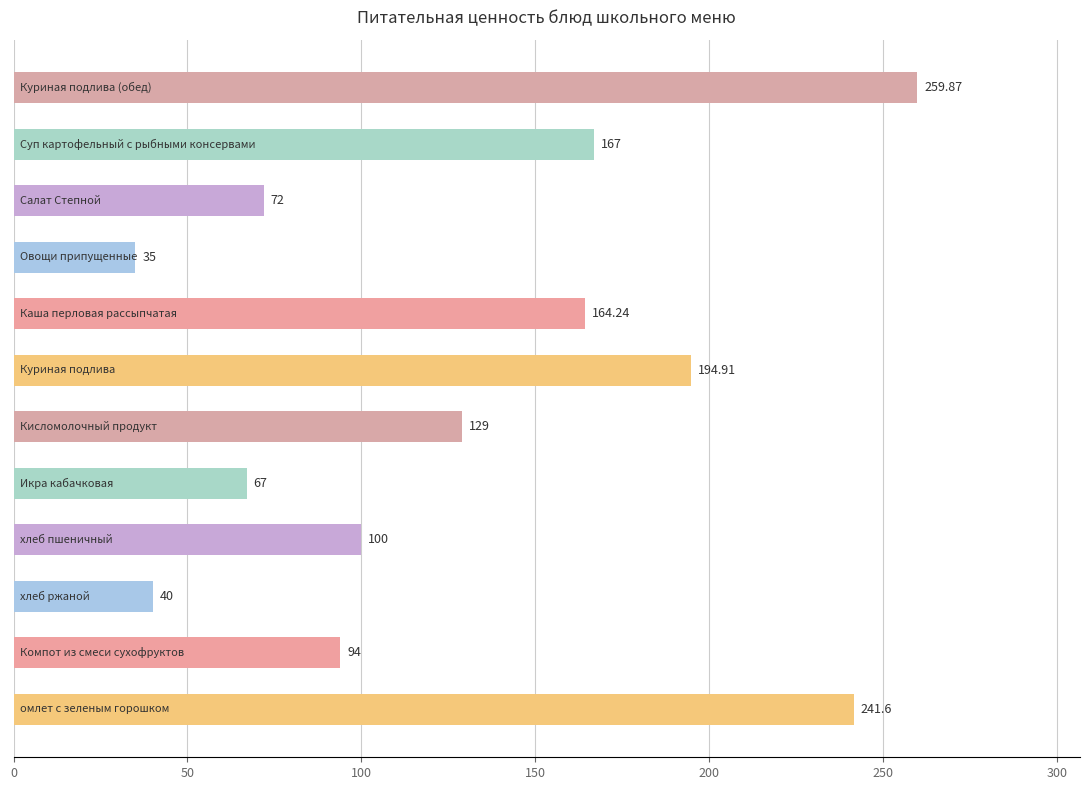

What is the average value?

130.4